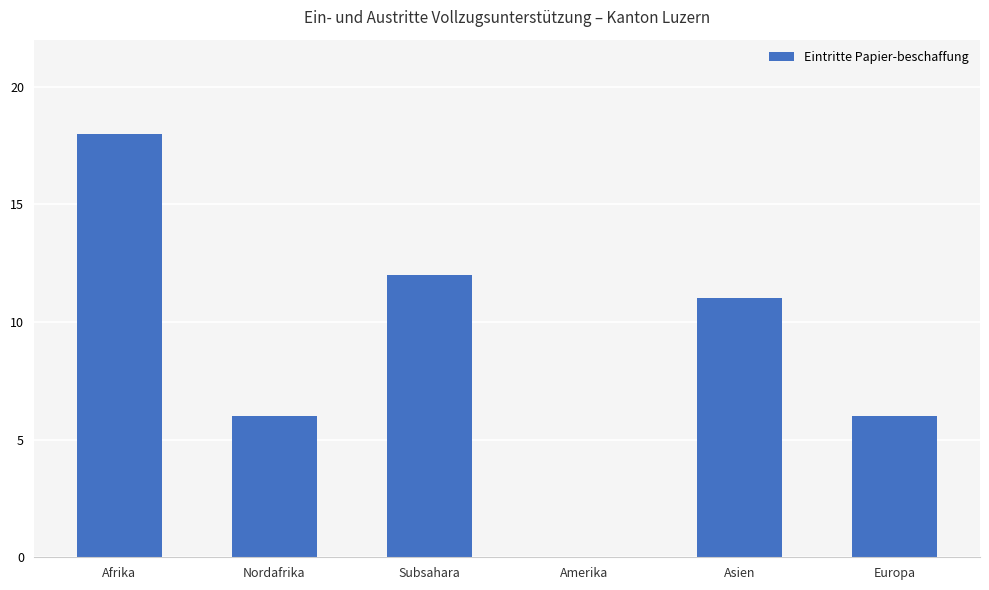

True or false: the data shows 6 at Europa.

True